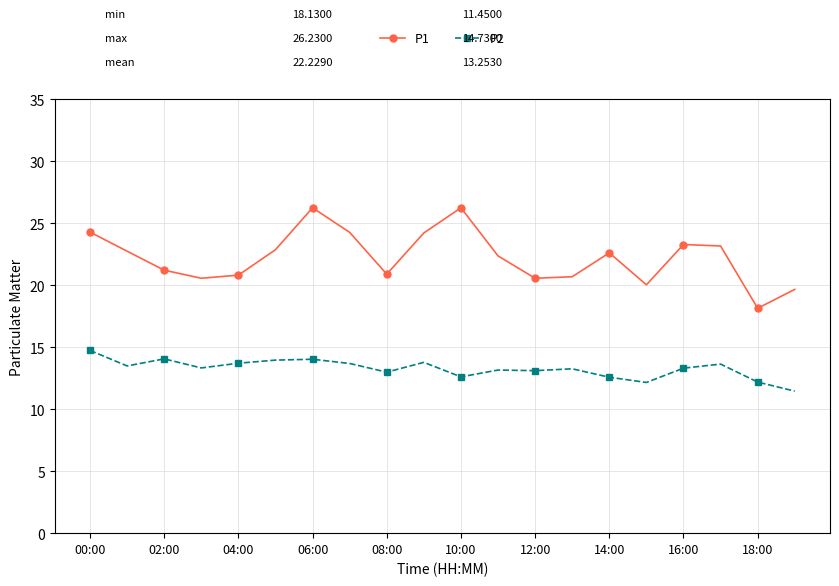

What are all the series names shown in the legend?

P1, P2